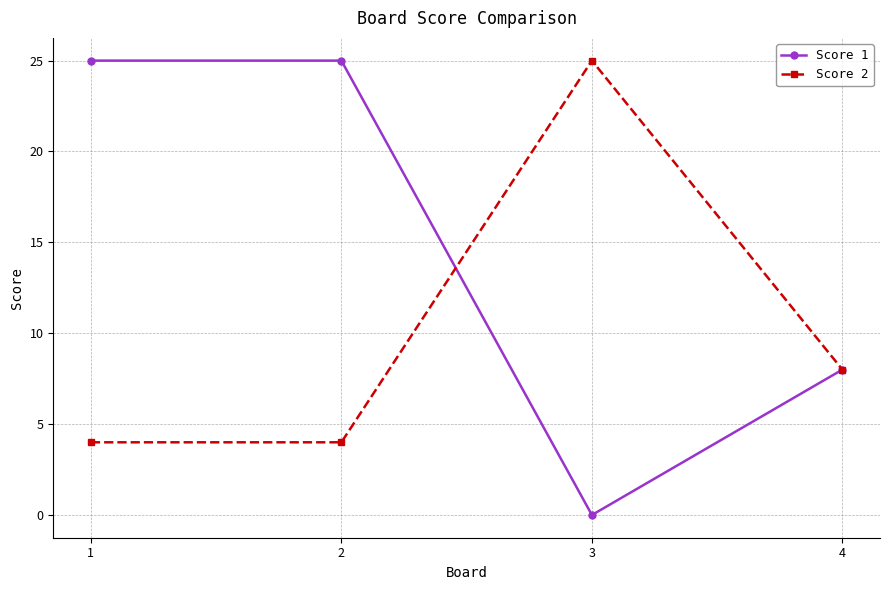

In Score 2, how many points are higher than both neighbors (excluding endpoints)?

1